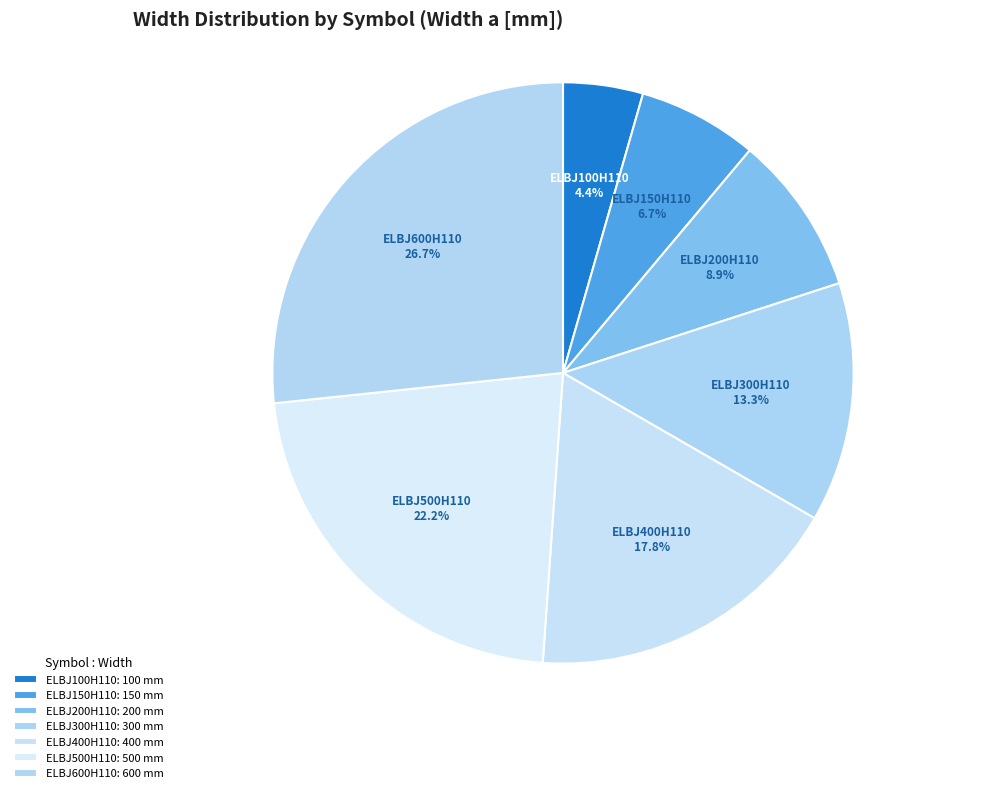

How many slices are in this pie chart?

7